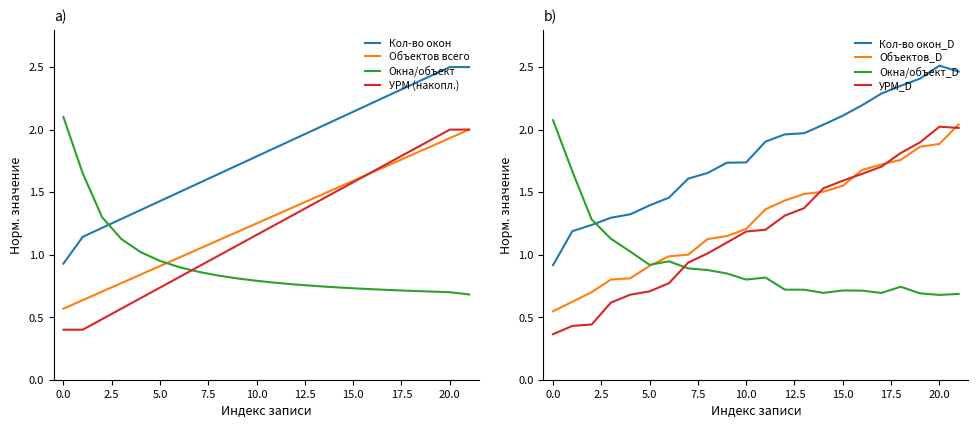

Reading left to right, list all the values displayed in this chart.

0.6	0.6	0.7	0.8	0.8	0.9	1.0	1.0	1.1	1.2	1.2	1.3	1.4	1.5	1.5	1.6	1.7	1.7	1.8	1.9	1.9	2.0